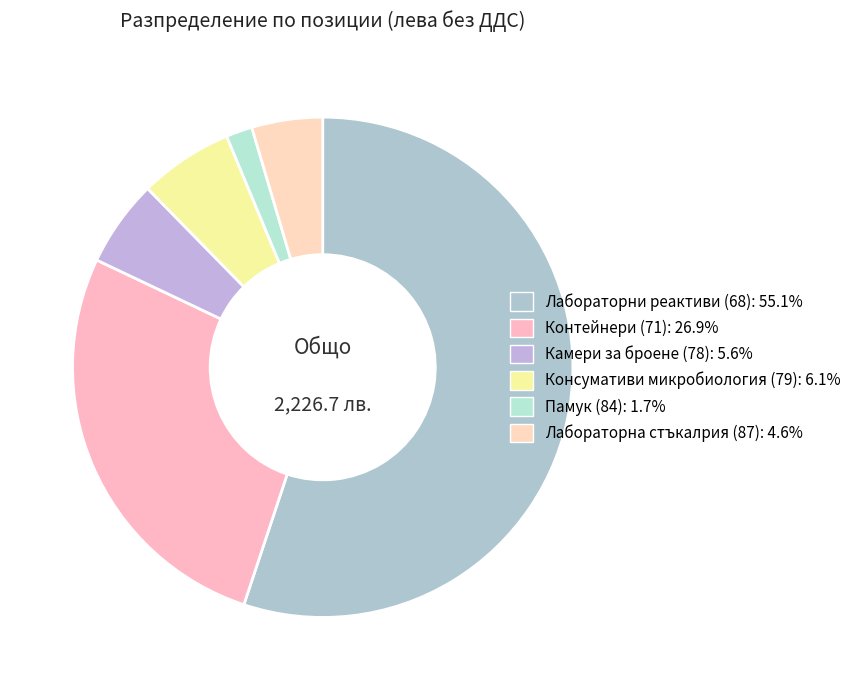

Does any single category account for the majority?

Yes